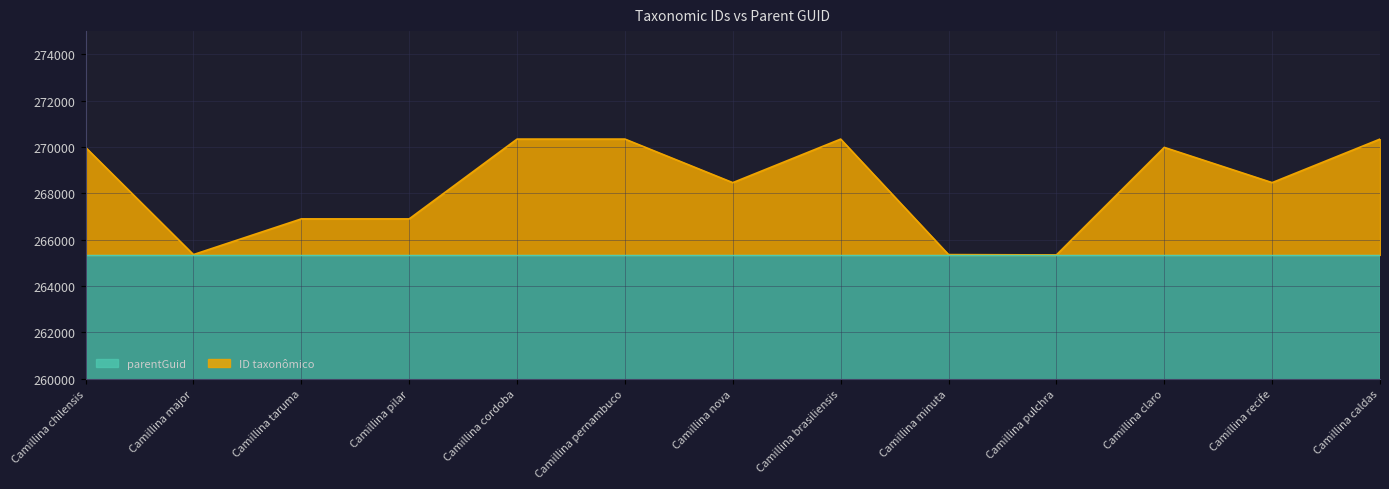

What is the greatest value displayed?

270340.0